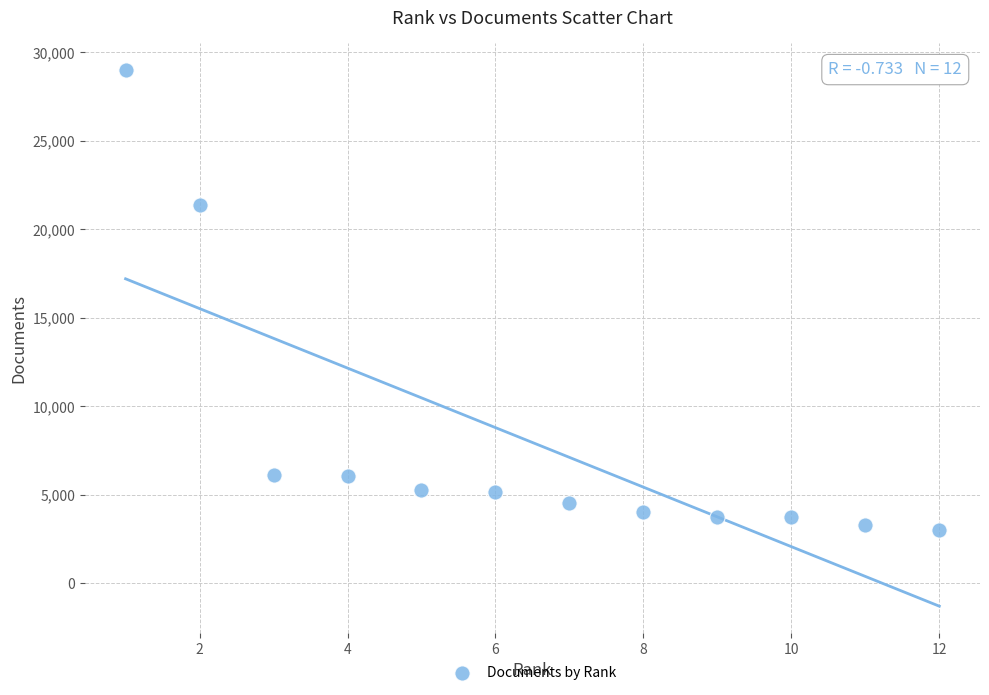

What Y value in the scatter plot is closest to 16013?

21380